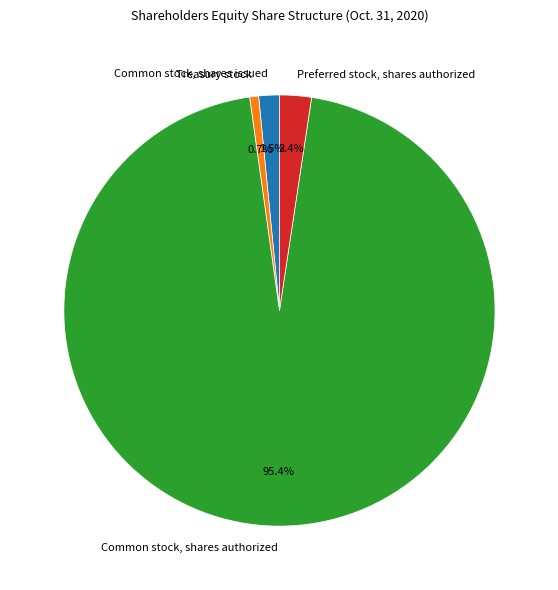

Which slice is the smallest?

Treasury stock